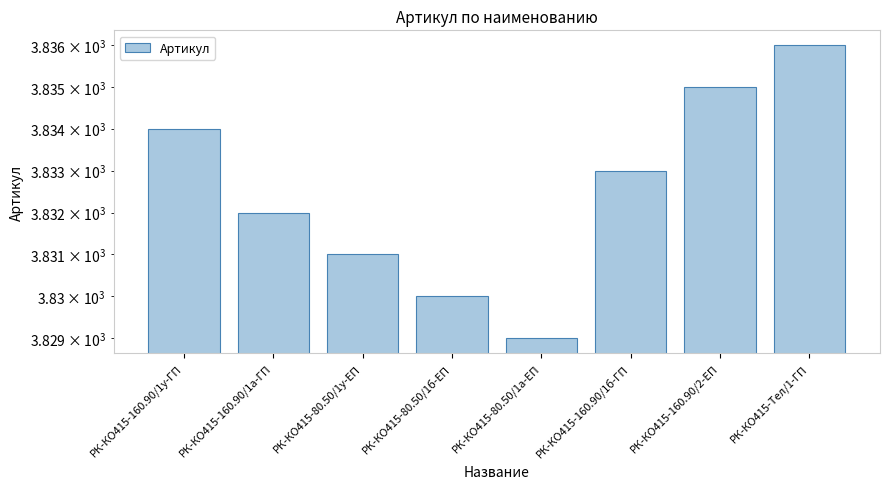

Reading left to right, extract all data points from this chart.

РК-КО415-160.90/1у-ГП=3834	РК-КО415-160.90/1а-ГП=3832	РК-КО415-80.50/1у-ЕП=3831	РК-КО415-80.50/1б-ЕП=3830	РК-КО415-80.50/1а-ЕП=3829	РК-КО415-160.90/1б-ГП=3833	РК-КО415-160.90/2-ЕП=3835	РК-КО415-Тел/1-ГП=3836